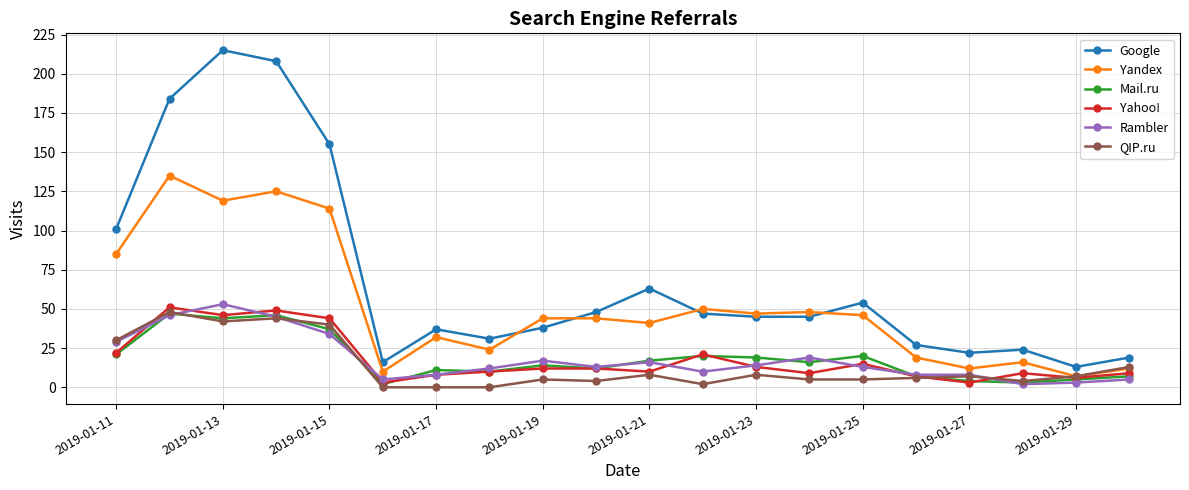

What is the difference between the second highest and minimum values in the Mail.ru series?

44